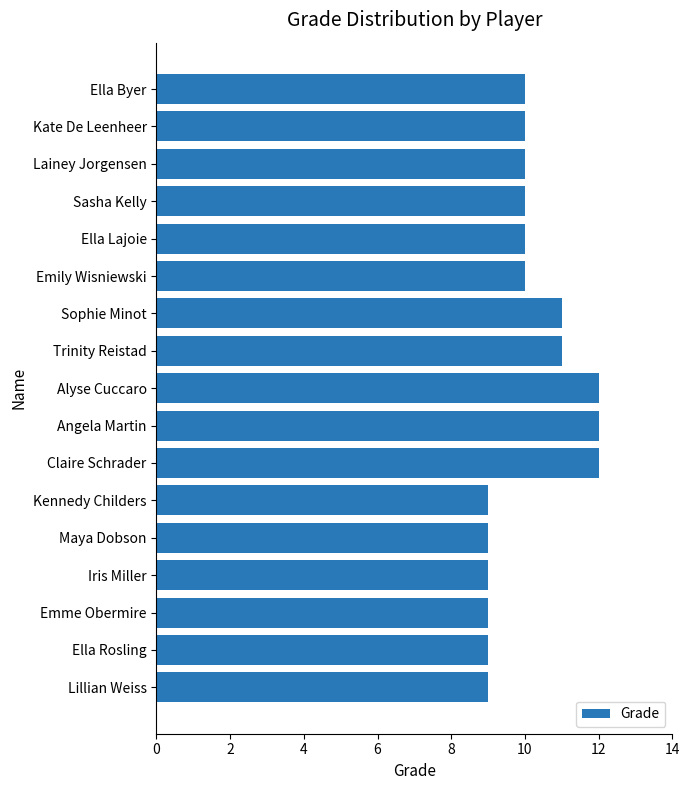

What is the maximum value shown in the chart?

12